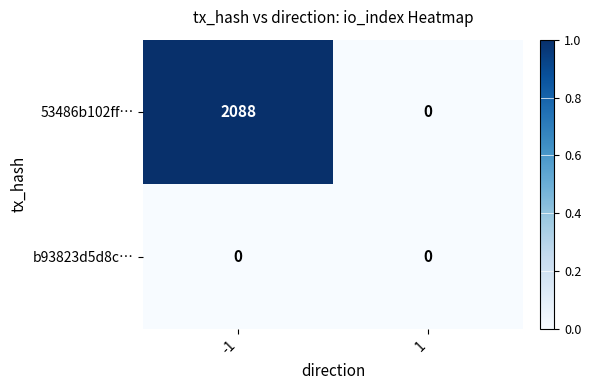

Is it true that 53486b102ff… equals 3257 at -1?

False